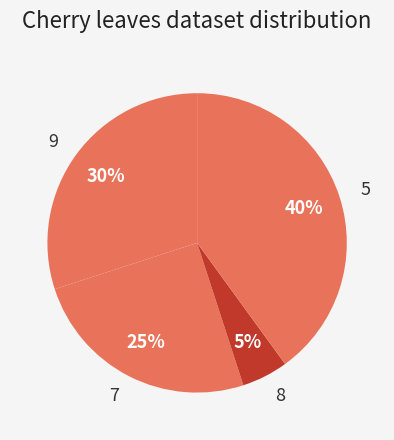

Combined, do 9 and 5 account for over 50%?

Yes